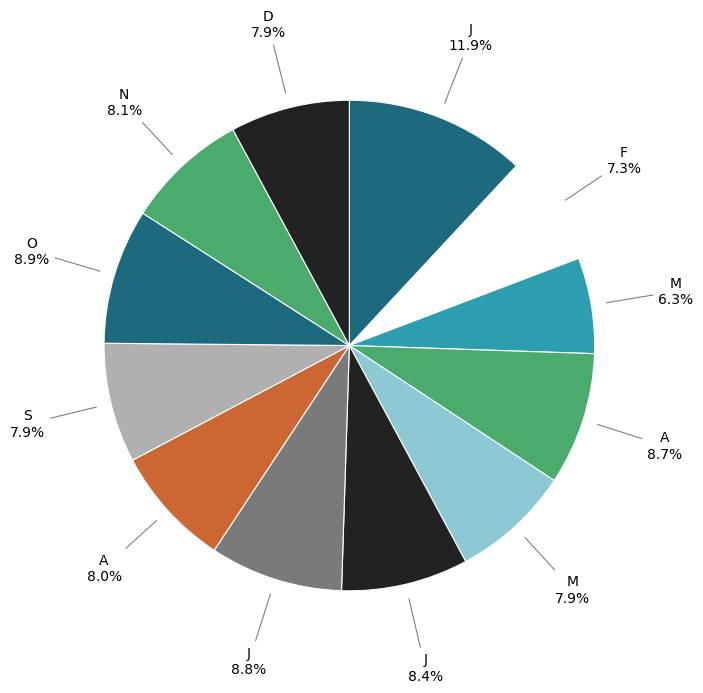

Rank the categories by value from highest to lowest.

J, O, J, A, J, N, A, S, D, M, F, M